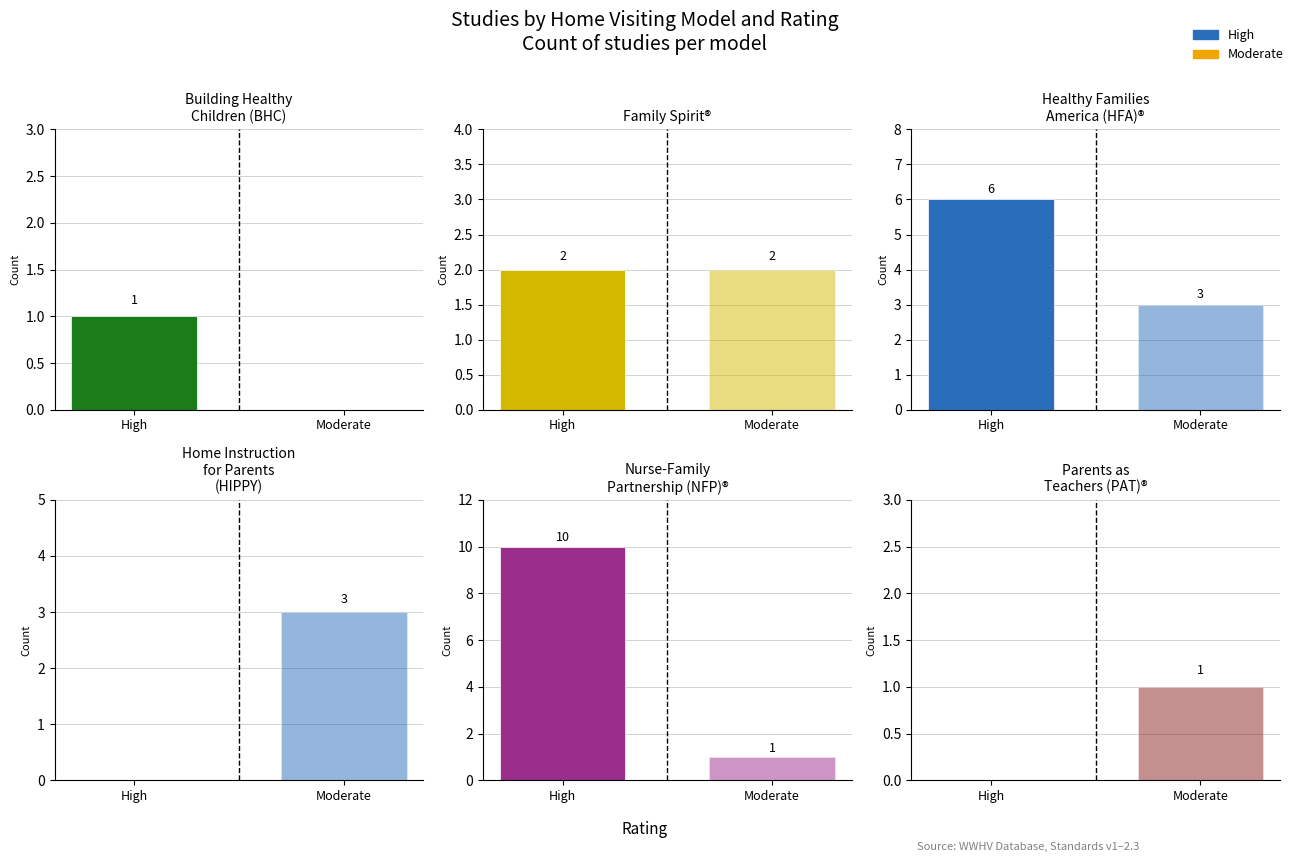

Which series has the largest total across all categories?

High